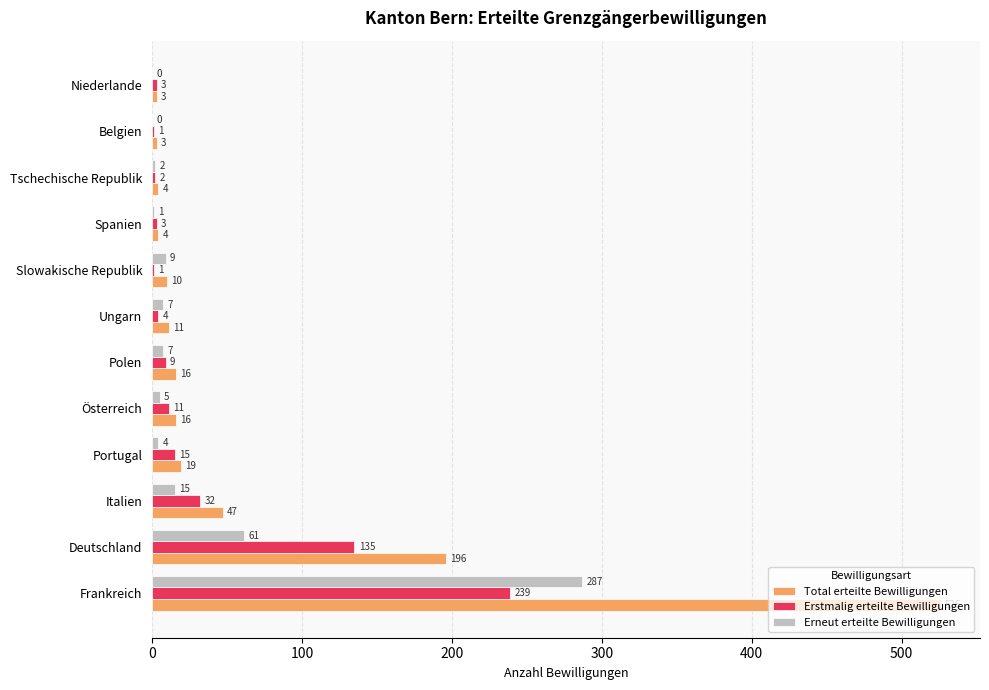

Is the value of Erstmalig erteilte Bewilligungen at Österreich greater than the value of Erneut erteilte Bewilligungen at Deutschland?

No